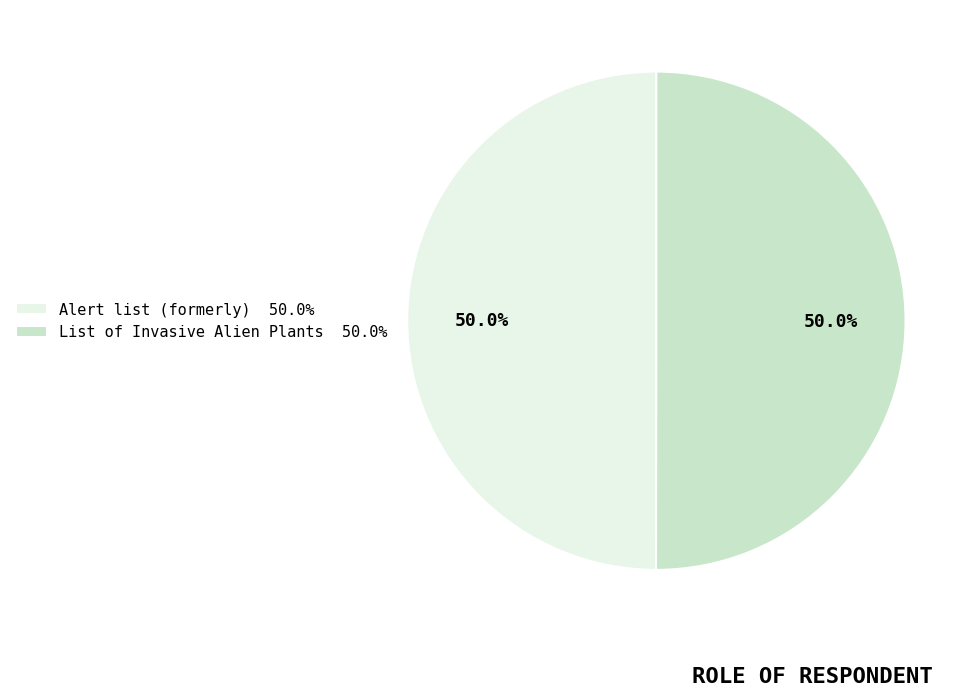

Approximately how many times larger is the value at List of Invasive Alien Plants 50.0% compared to Alert list (formerly) 50.0%?

1.0